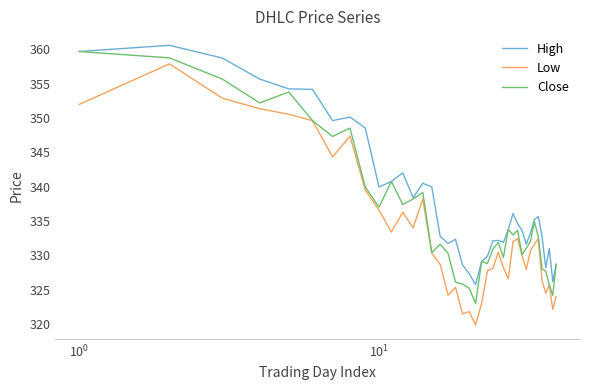

Does the chart display data point markers on the line(s)?

No